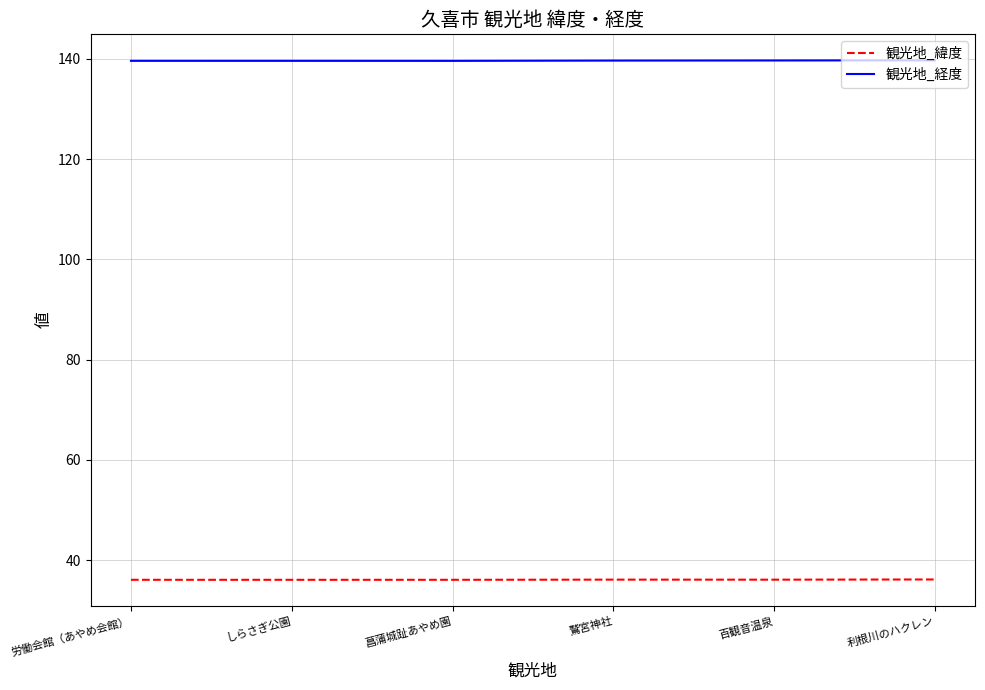

Which series has the largest total across all categories?

観光地_経度